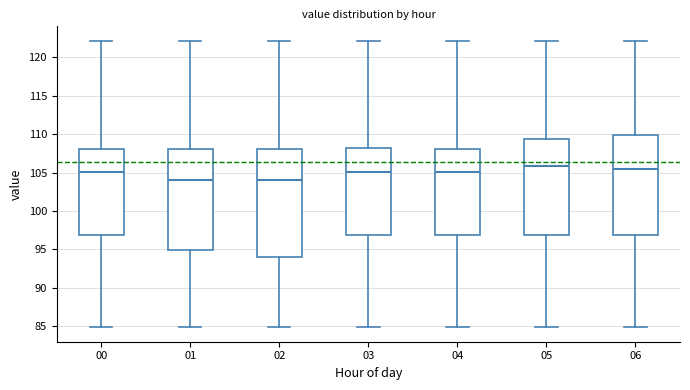

Reading left to right, transcribe this box plot: for each box, give where its median line is, the range the box spans, and where its two whiskers end, as read against the y-axis. The values are not printed on the chart, so give them approximately, as read against the axis.

00: median 105.0, box 97.0 to 108.0, whiskers 85.0 to 122.0
01: median 104.0, box 95.0 to 108.0, whiskers 85.0 to 122.0
02: median 104.0, box 94.0 to 108.0, whiskers 85.0 to 122.0
03: median 105.0, box 97.0 to 108.0, whiskers 85.0 to 122.0
04: median 105.0, box 97.0 to 108.0, whiskers 85.0 to 122.0
05: median 106.0, box 97.0 to 109.5, whiskers 85.0 to 122.0
06: median 105.5, box 97.0 to 110.0, whiskers 85.0 to 122.0